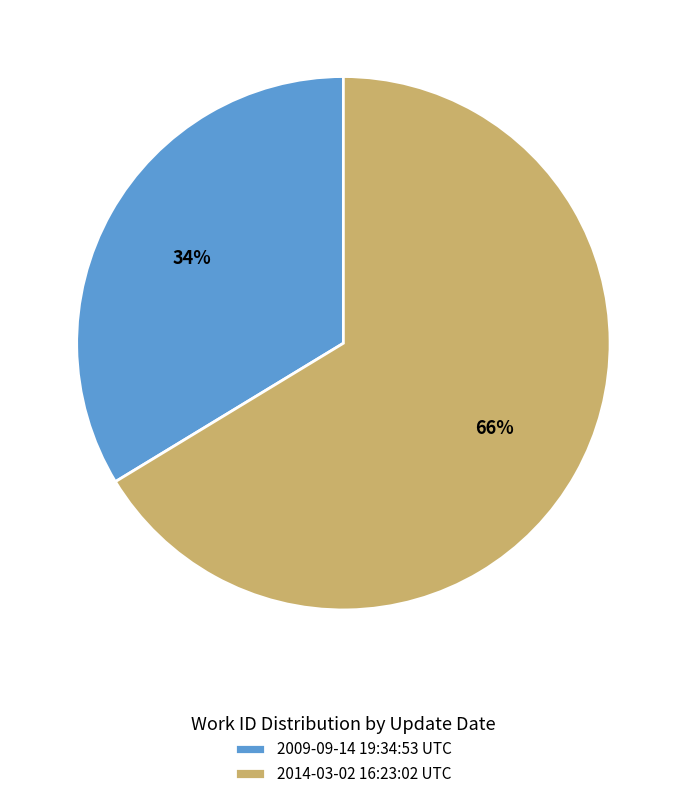

Which slice is the largest?

2014-03-02 16:23:02 UTC